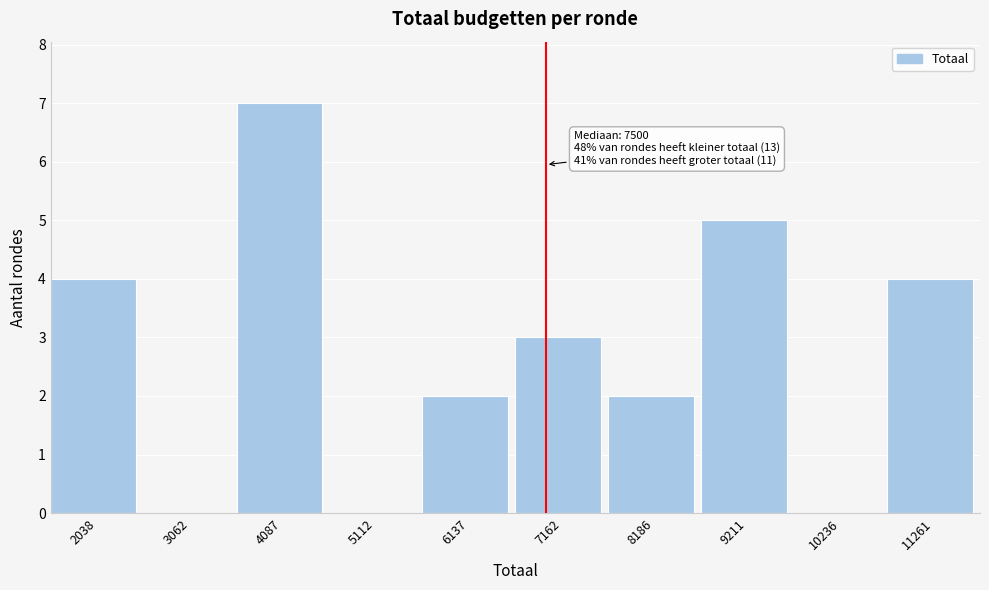

Reading left to right, what are all the values shown in this chart?

2038=4	3062=0	4087=7	5112=0	6137=2	7162=3	8186=2	9211=5	10236=0	11261=4